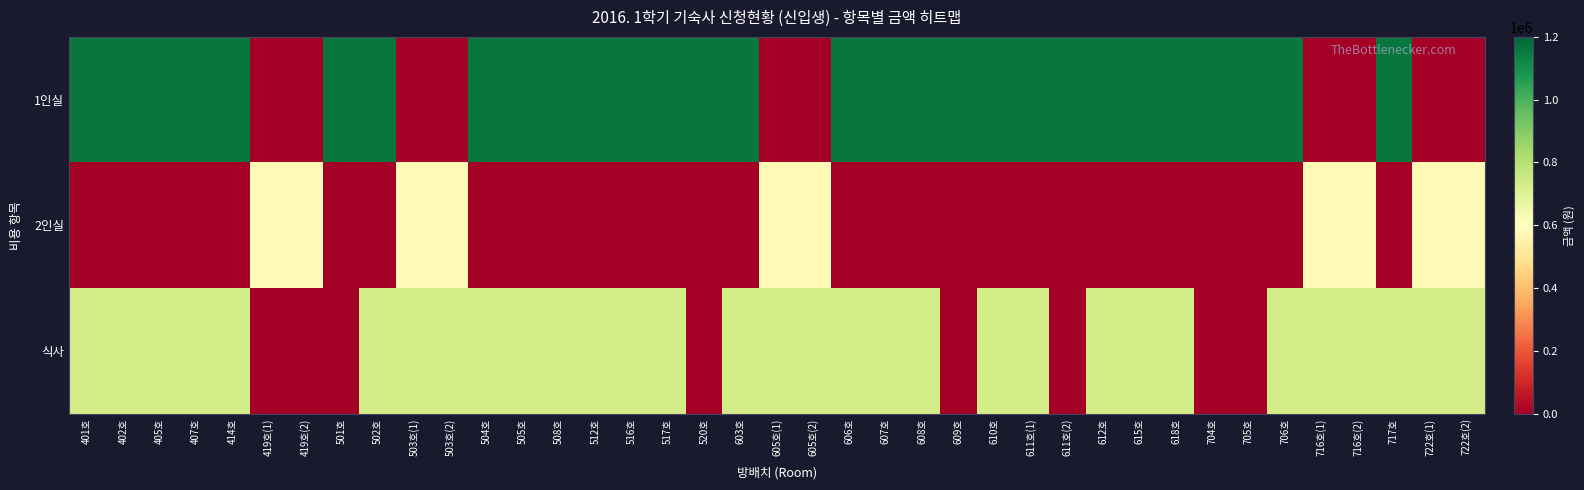

List the series in order of their overall mean, lowest first.

2인실, 식사, 1인실